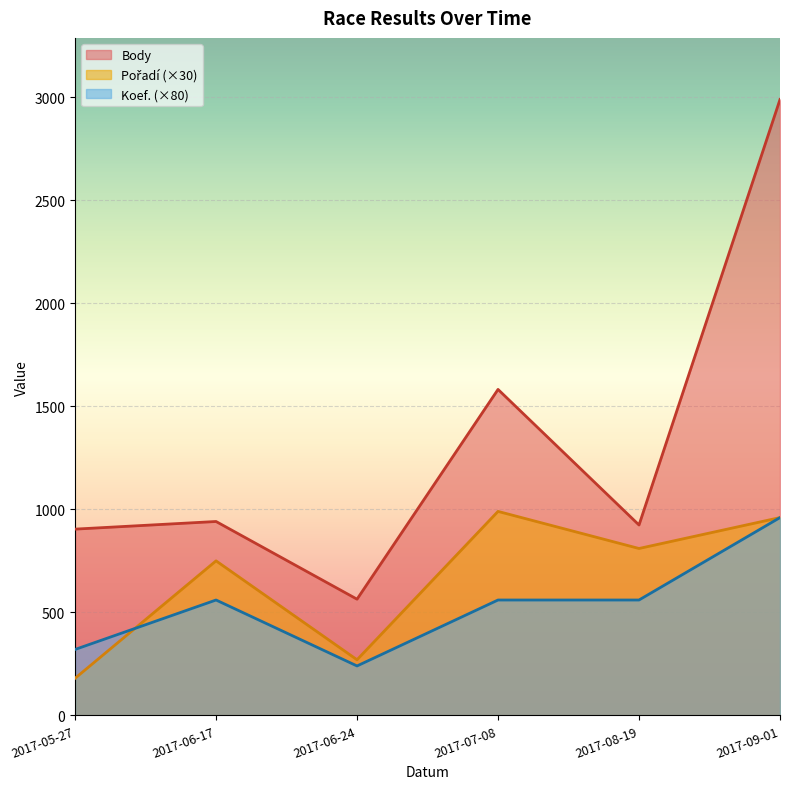

True or false: Koef. and Pořadí intersect in this chart.

True